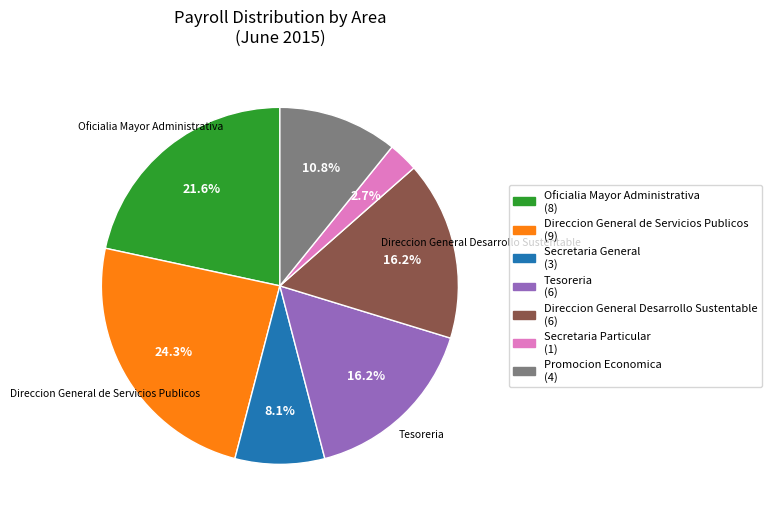

To the nearest percent, what portion does Oficialia Mayor Administrativa represent?

22%